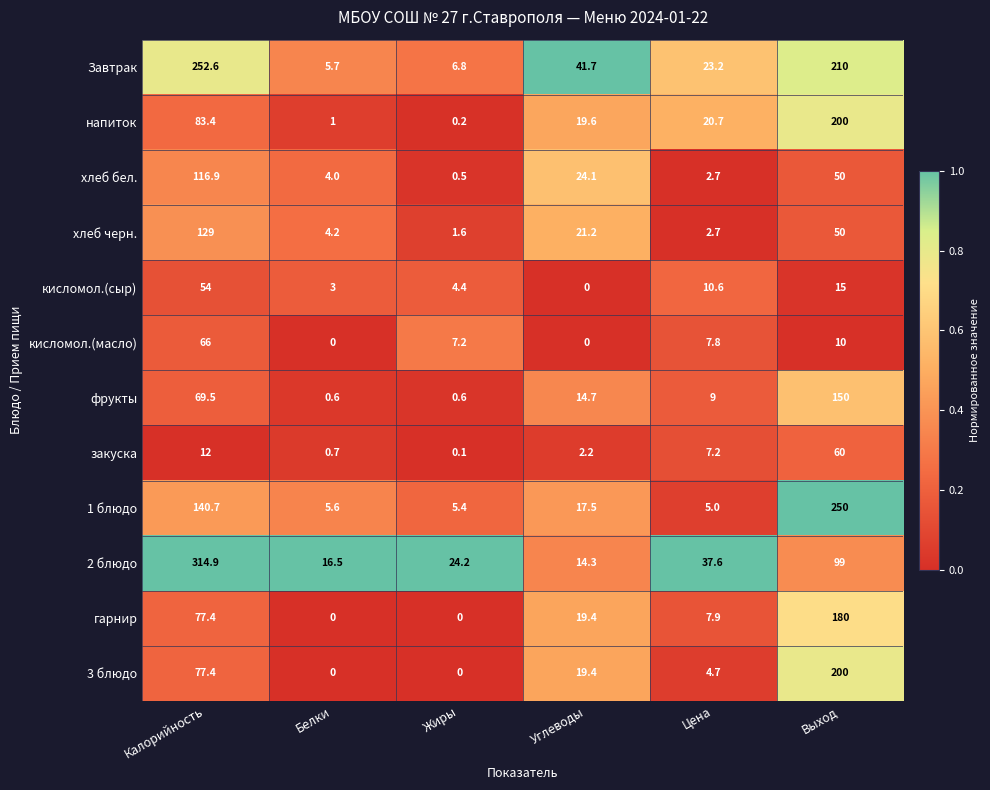

What is the difference between the second highest and second lowest values in the 3 блюдо series?

77.4